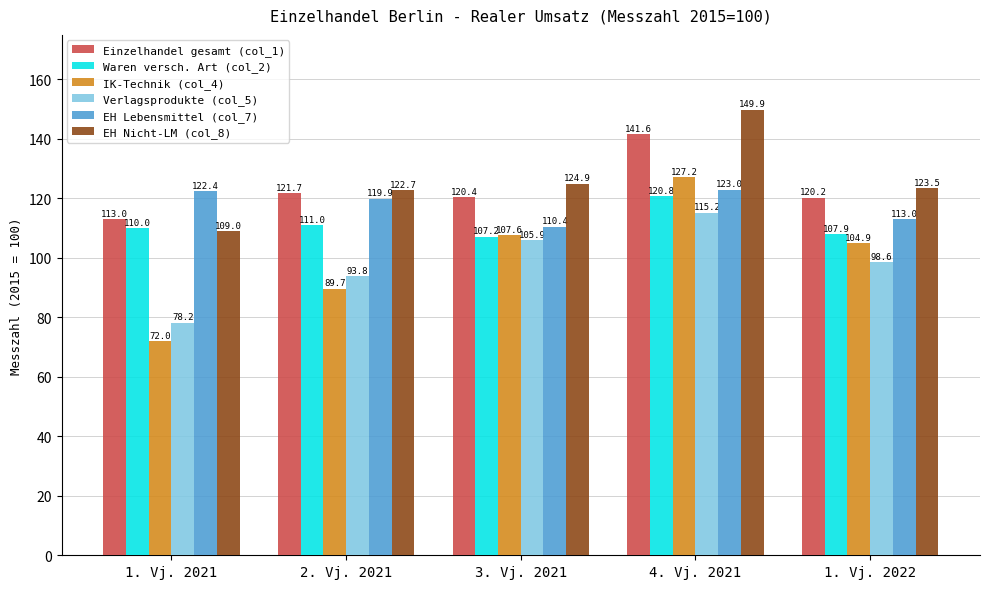

What is the difference between the maximum and minimum values in the IK-Technik (col_4) series?

55.2